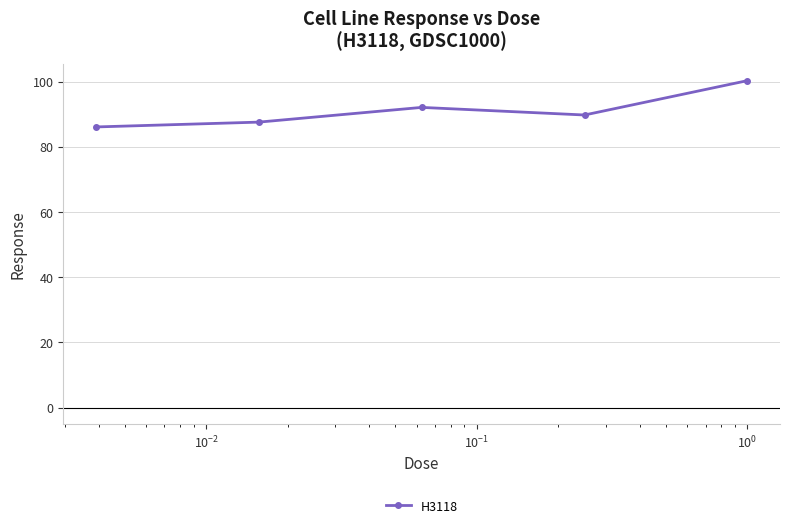

What is the difference between the maximum and second lowest values?

12.7